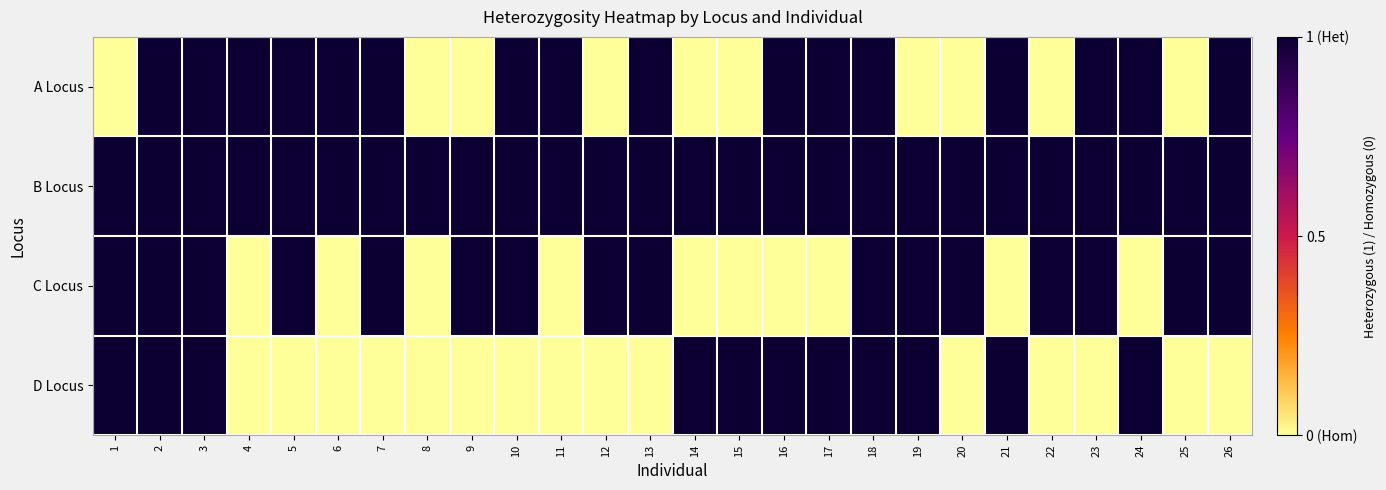

Reading left to right, what are all the values shown in this chart?

A Locus: 1=0	2=1	3=1	4=1	5=1	6=1	7=1	8=0	9=0	10=1	11=1	12=0	13=1	14=0	15=0	16=1	17=1	18=1	19=0	20=0	21=1	22=0	23=1	24=1	25=0	26=1
B Locus: 1=1	2=1	3=1	4=1	5=1	6=1	7=1	8=1	9=1	10=1	11=1	12=1	13=1	14=1	15=1	16=1	17=1	18=1	19=1	20=1	21=1	22=1	23=1	24=1	25=1	26=1
C Locus: 1=1	2=1	3=1	4=0	5=1	6=0	7=1	8=0	9=1	10=1	11=0	12=1	13=1	14=0	15=0	16=0	17=0	18=1	19=1	20=1	21=0	22=1	23=1	24=0	25=1	26=1
D Locus: 1=1	2=1	3=1	4=0	5=0	6=0	7=0	8=0	9=0	10=0	11=0	12=0	13=0	14=1	15=1	16=1	17=1	18=1	19=1	20=0	21=1	22=0	23=0	24=1	25=0	26=0